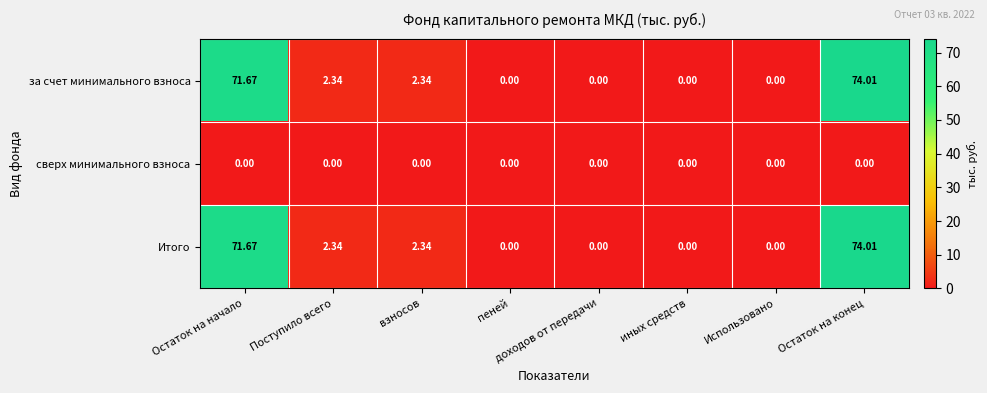

At which category is the sum across all series the highest?

Остаток на конец